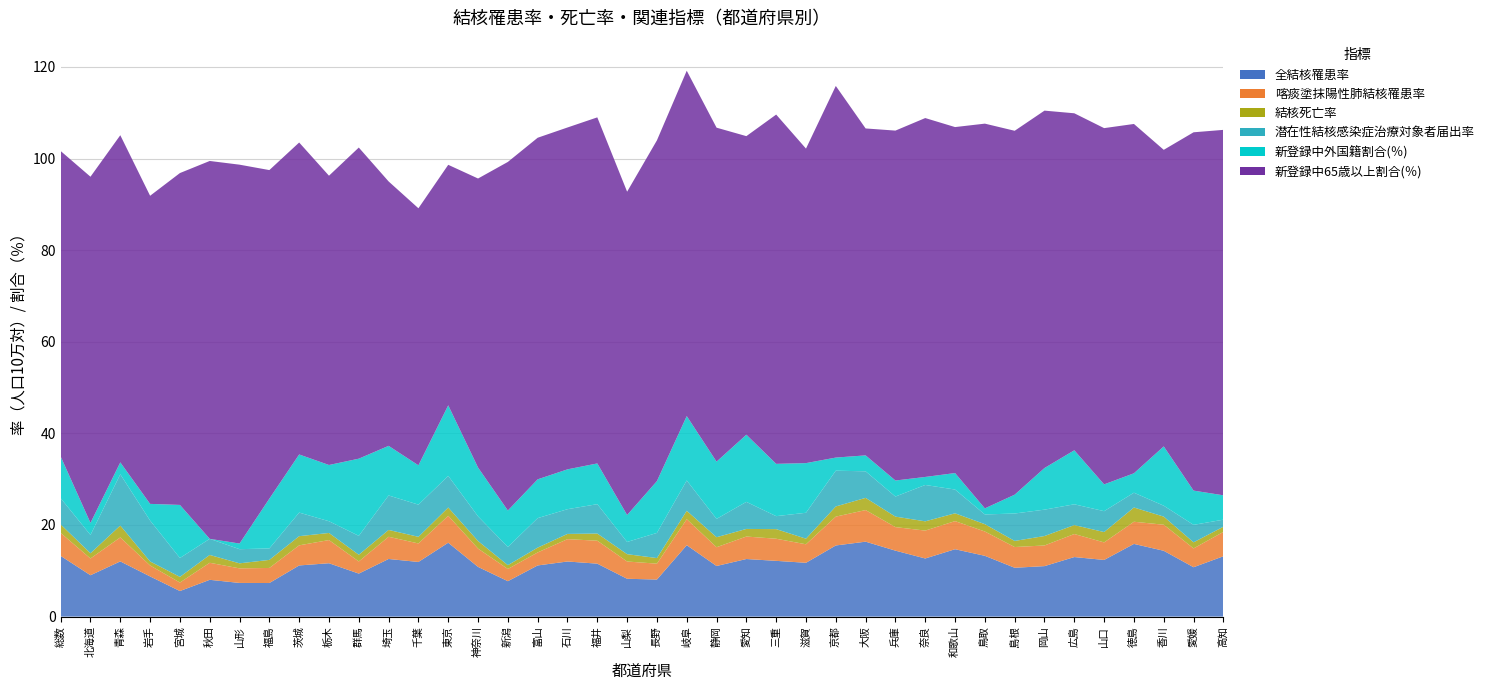

Reading left to right, list all the values displayed in this chart.

全結核罹患率: 13.2	9.0	12.1	8.8	5.6	8.0	7.3	7.3	11.2	11.7	9.4	12.6	11.9	16.1	10.8	7.7	11.2	12.0	11.6	8.3	8.1	15.6	11.1	12.6	12.2	11.8	15.5	16.4	14.4	12.7	14.7	13.3	10.7	11.0	13.0	12.4	15.9	14.4	10.8	13.2
喀痰塗抹陽性肺結核罹患率: 5.0	3.7	5.2	2.4	1.9	3.7	3.2	3.3	4.4	5.1	2.6	4.8	4.0	5.9	4.0	2.7	2.8	4.9	5.0	3.8	3.5	5.7	4.1	4.9	4.8	4.0	6.3	6.9	5.1	6.1	6.1	5.3	4.5	4.5	5.0	3.8	4.8	5.7	4.1	5.3
結核死亡率: 1.9	1.1	2.6	0.9	1.2	1.7	1.1	1.8	2.0	1.6	1.5	1.5	1.4	1.8	1.6	0.8	1.1	1.1	1.6	1.6	1.2	1.8	2.2	1.7	2.1	1.2	2.2	2.7	2.3	2.0	1.7	1.6	1.3	2.1	1.9	2.3	3.1	1.8	1.3	1.1
潜在性結核感染症治療対象者届出率: 5.7	4.0	11.2	8.9	4.1	3.5	3.1	2.5	5.2	2.6	4.1	7.5	7.0	6.9	5.4	4.0	6.4	5.4	6.4	2.7	5.5	6.6	4.0	5.9	2.8	5.7	7.8	5.8	4.4	7.9	5.2	2.1	6.0	5.8	4.5	4.6	3.2	2.4	3.8	1.5
新登録中外国籍割合(％): 9.1	2.6	2.6	3.6	11.6	0.0	1.2	10.9	12.7	12.3	16.9	10.8	8.6	15.4	10.7	8.0	8.5	8.7	8.9	5.9	11.3	14.1	12.5	14.7	11.4	10.8	2.9	3.5	3.5	1.8	3.6	1.3	4.1	9.1	11.8	5.8	4.2	12.9	7.5	5.3
新登録中65歳以上割合(％): 66.7	75.6	71.4	67.3	72.5	82.5	82.7	71.7	68.1	63.2	67.9	57.7	56.1	52.5	63.1	76.1	74.6	74.6	75.6	70.6	74.4	75.4	72.9	65.2	76.3	68.7	81.1	71.4	76.4	78.4	75.5	84.0	79.5	78.0	73.6	77.8	76.3	64.8	78.2	79.8